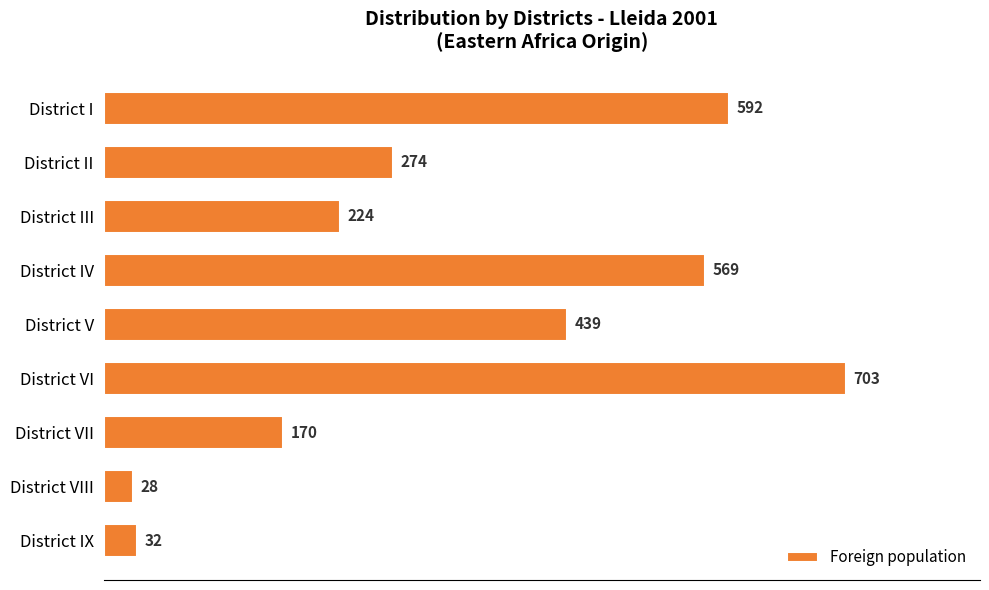

Rank the categories by value from lowest to highest.

District VIII, District IX, District VII, District III, District II, District V, District IV, District I, District VI